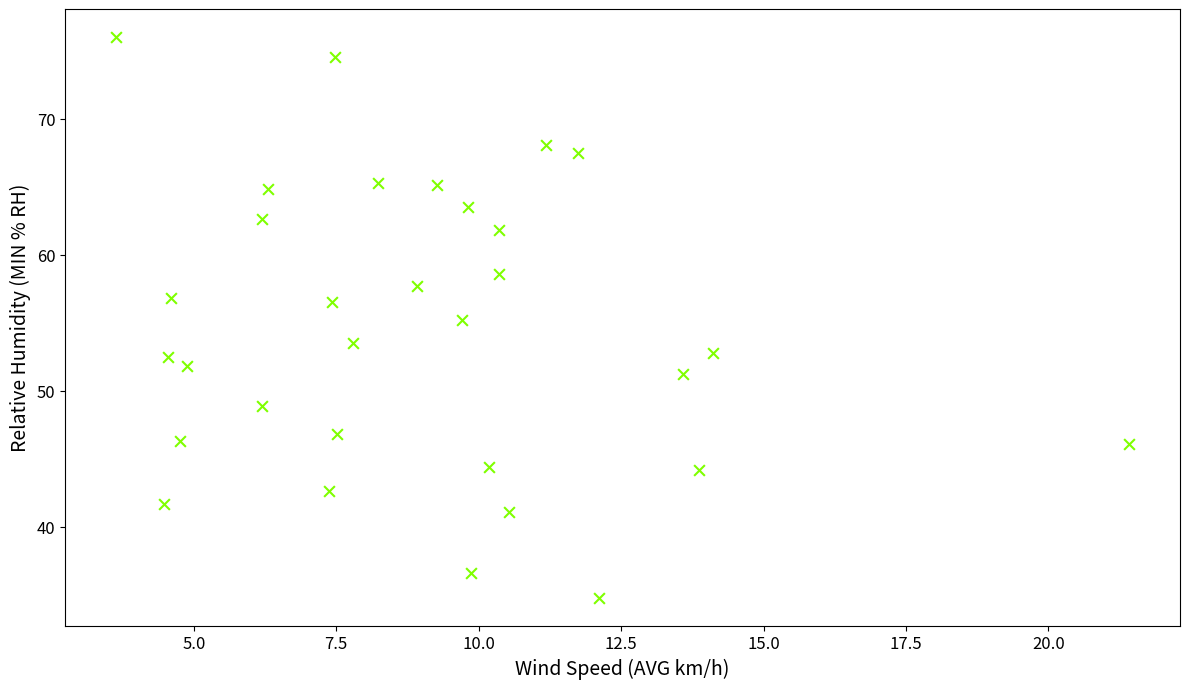

What is the range of Y values (max minus min)?

41.2